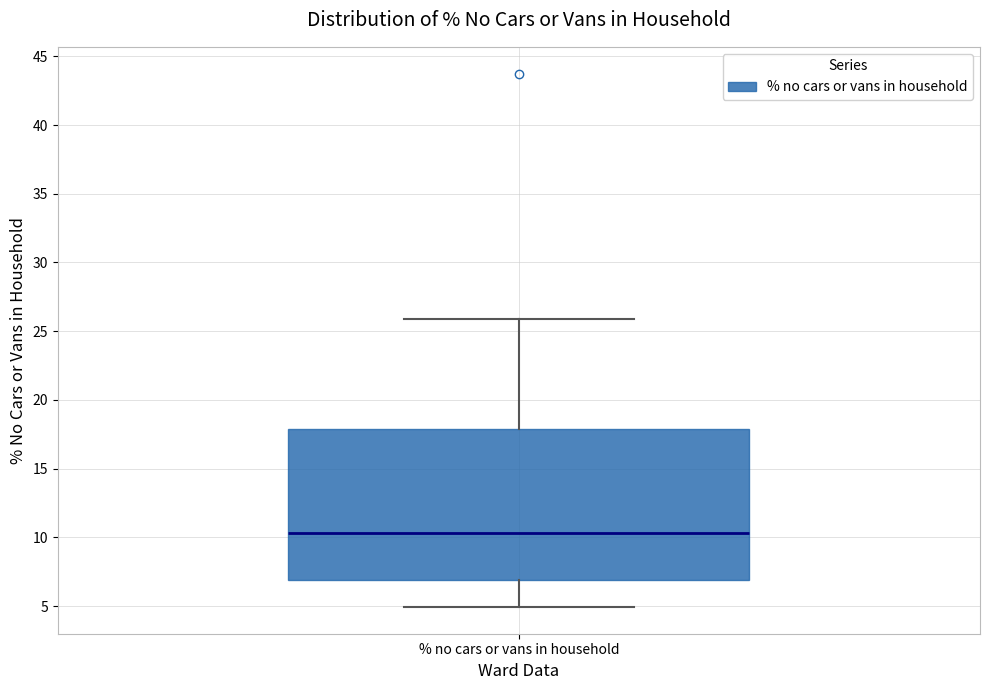

Where does the median line of the box for % no cars or vans in household sit on the y-axis? The values are not printed on the chart, so give them approximately, as read against the axis.

10.5